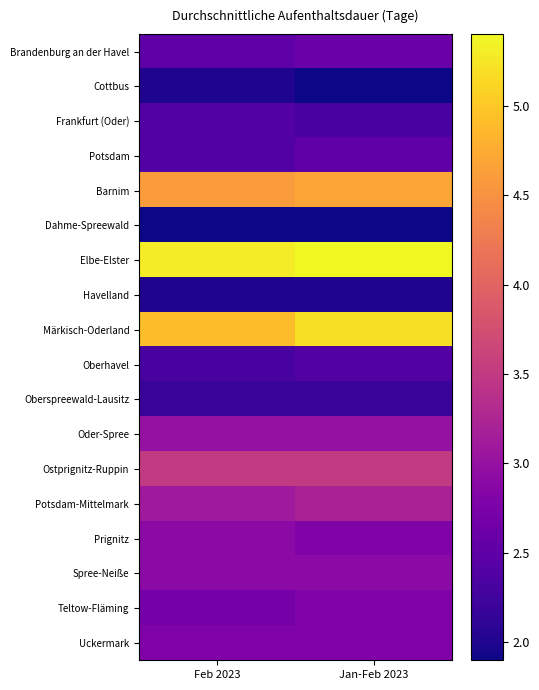

Which label corresponds to the largest value in the chart?

Jan-Feb 2023